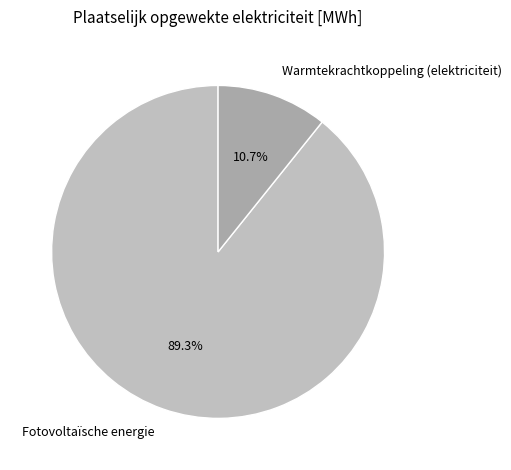

What is the smallest slice in the pie chart?

Warmtekrachtkoppeling (elektriciteit)